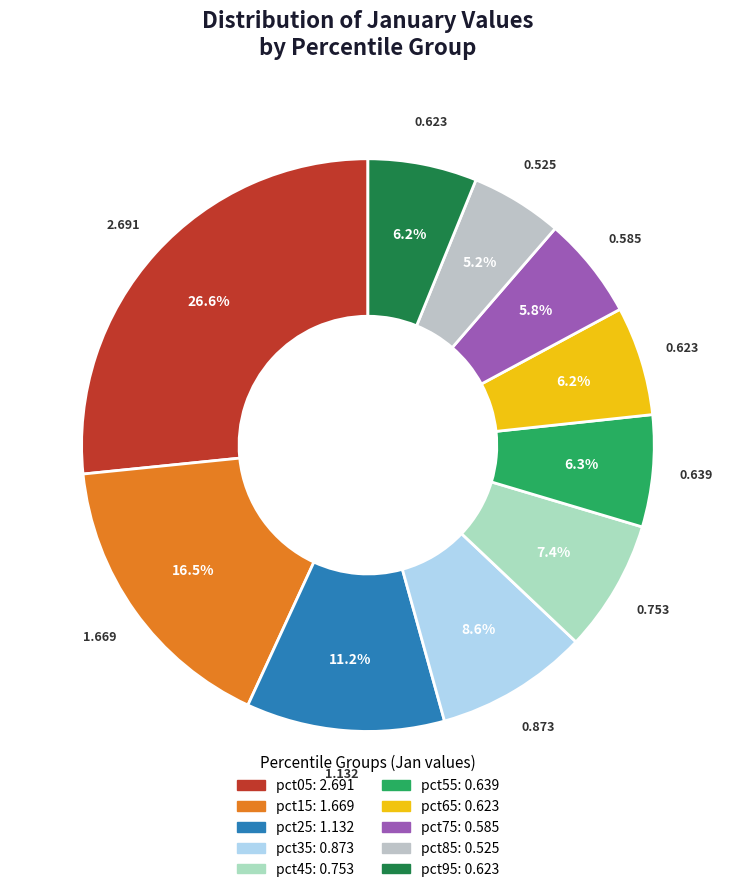

Do pct55 and pct45 together represent more than half of the pie?

No